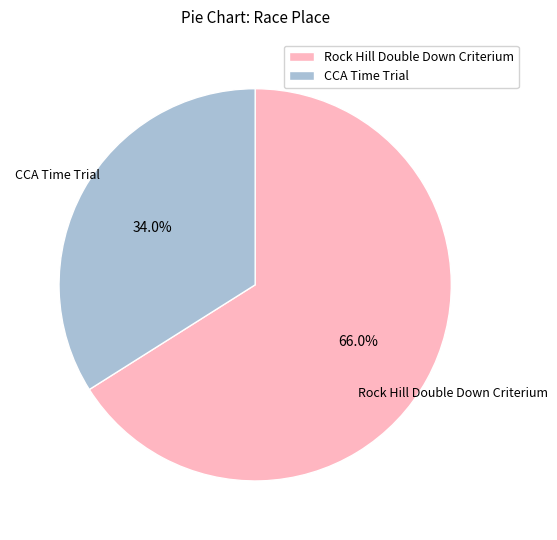

The Rock Hill Double Down Criterium slice represents 66% of the pie. True or false?

True